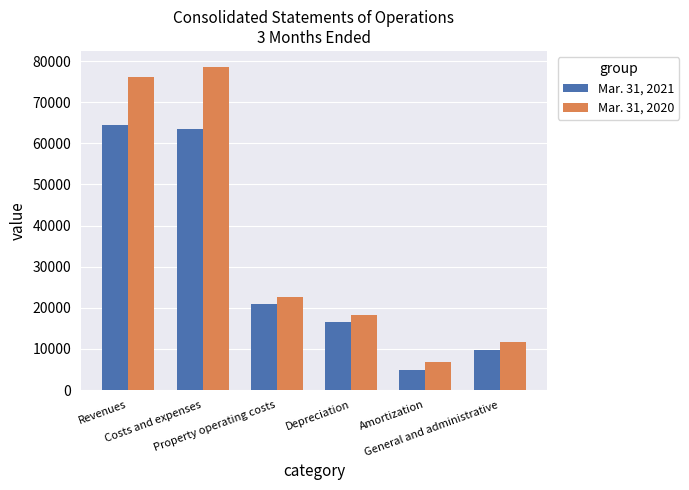

What is the value of the Mar. 31, 2020 bar at the 1st from the left?

76254